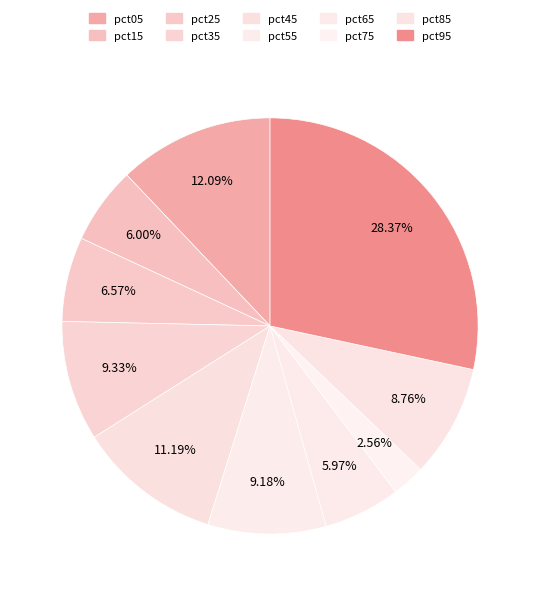

Is pct15 the majority of the pie?

No